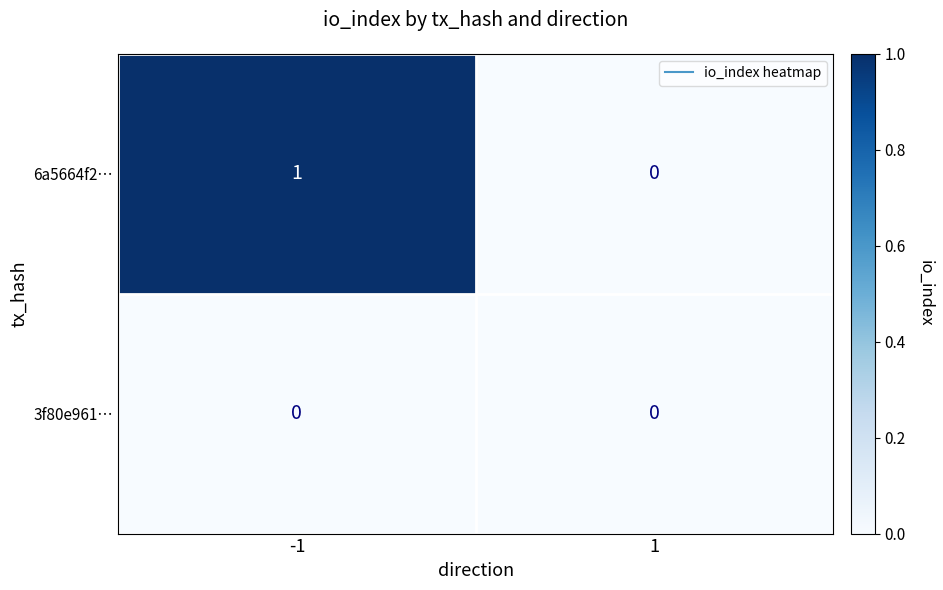

The value of 6a5664f2… at -1 is 0. True or false?

False